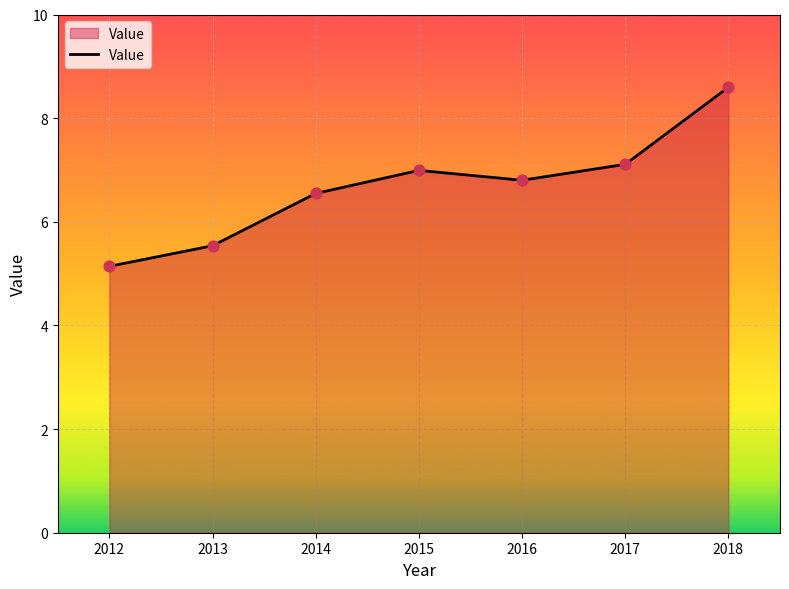

Approximately how many times larger is the value at 2015 compared to 2013?

1.3